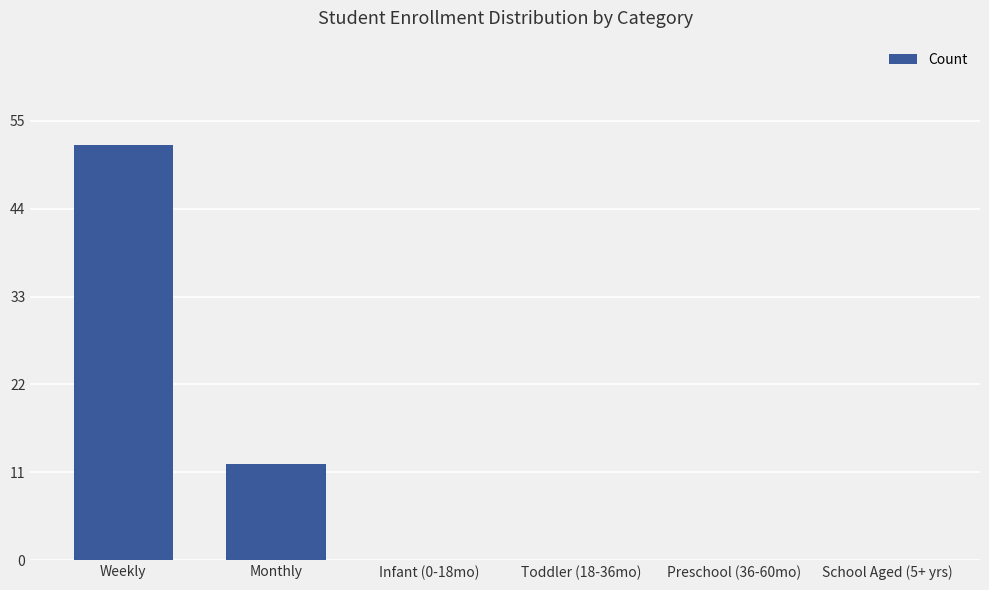

What is the maximum value shown in the chart?

52